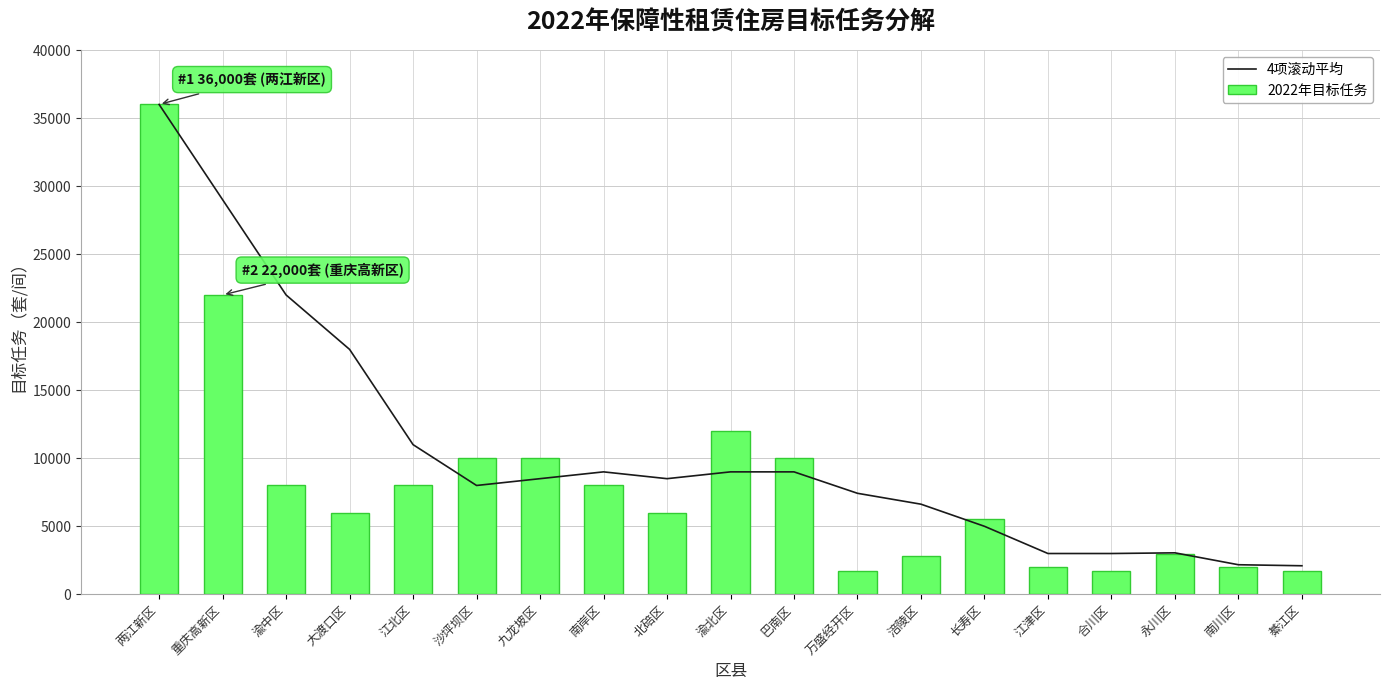

What is the maximum value shown in the chart?

36000